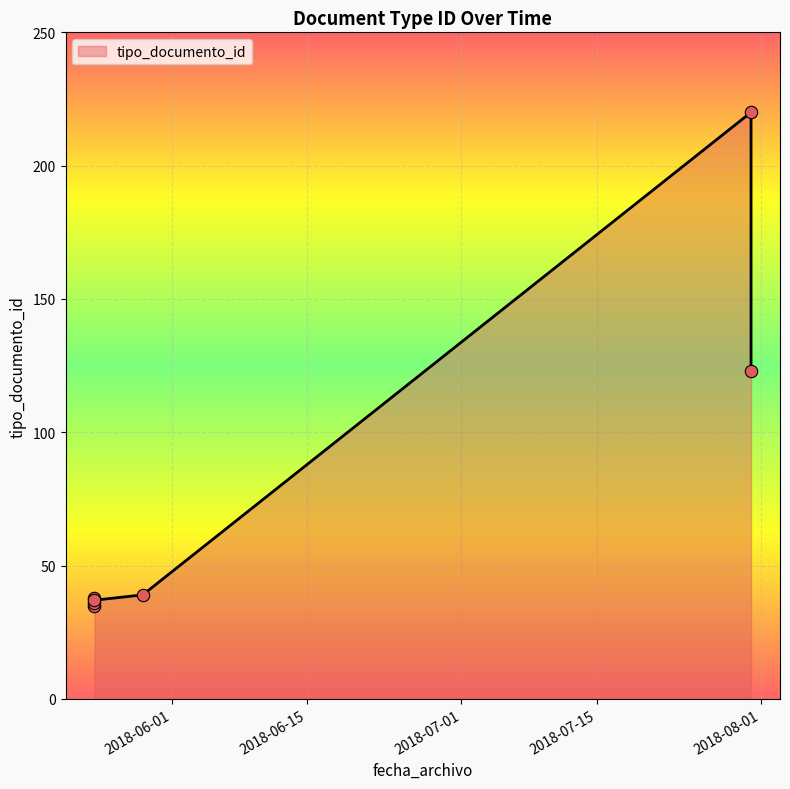

What is the change in value from 2018-05-24 to 2018-05-24?

-2